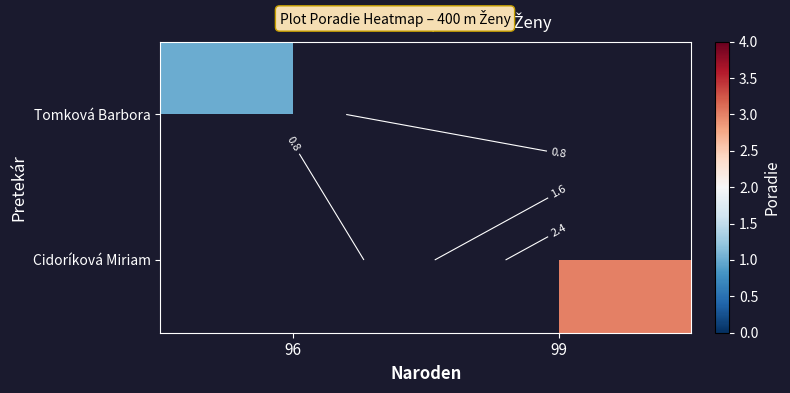

List the series in order of their peak value, highest first.

Tomková Barbora, Cidoríková Miriam